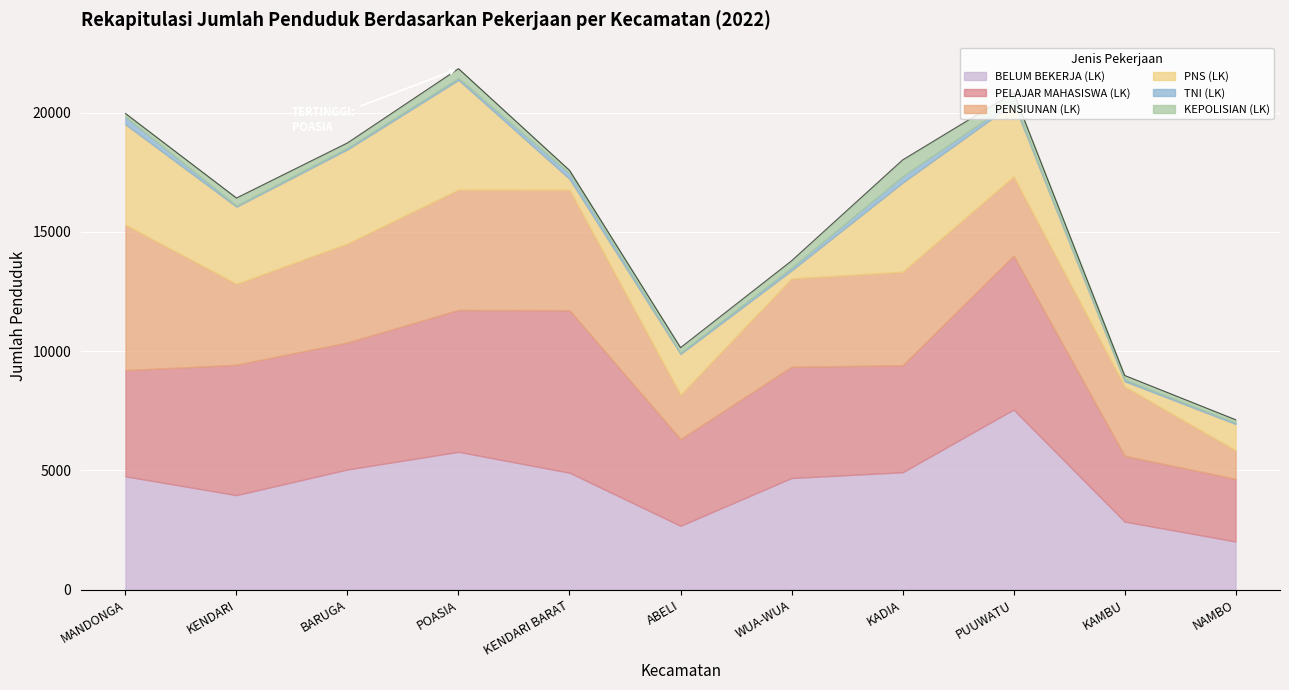

Does the chart display data point markers on the line(s)?

No